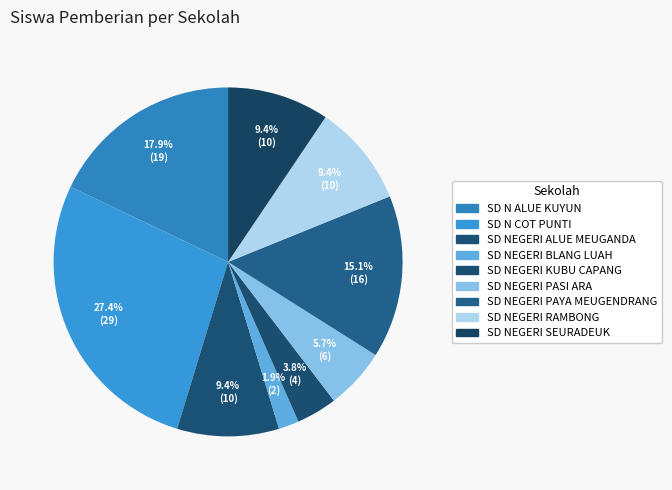

Count the number of slices in the pie.

9